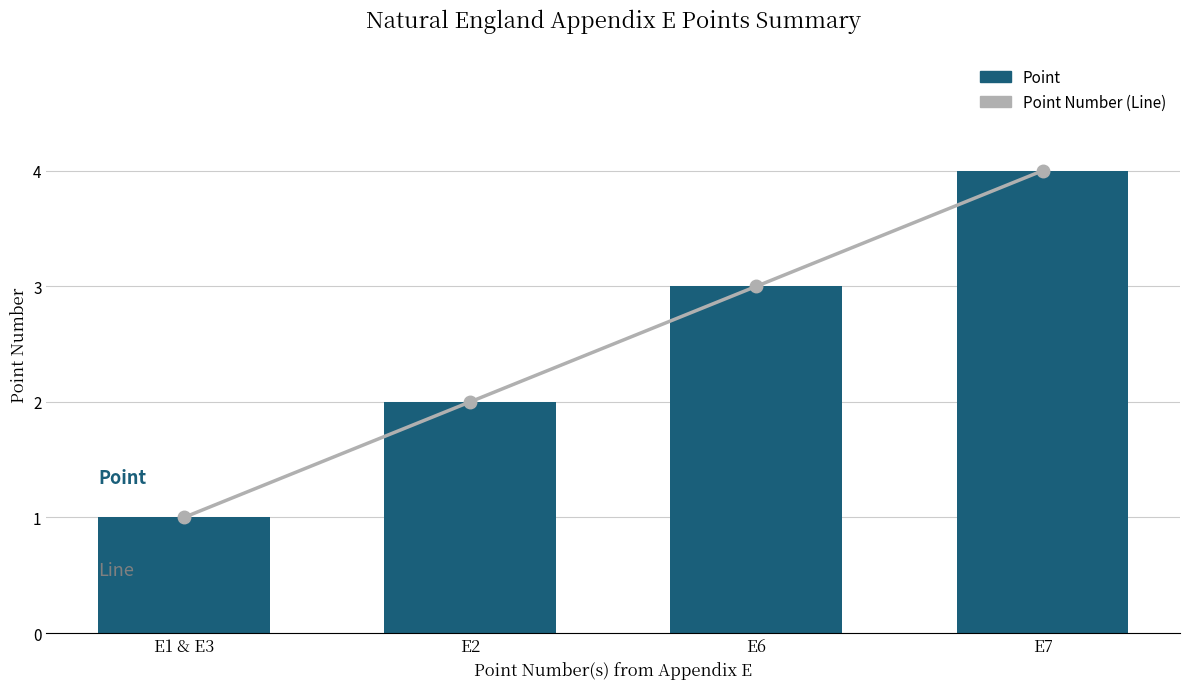

Reading right to left, extract all data points from this chart.

Point Number (Line): E7=4	E6=3	E2=2	E1 & E3=1
Point: E7=4	E6=3	E2=2	E1 & E3=1